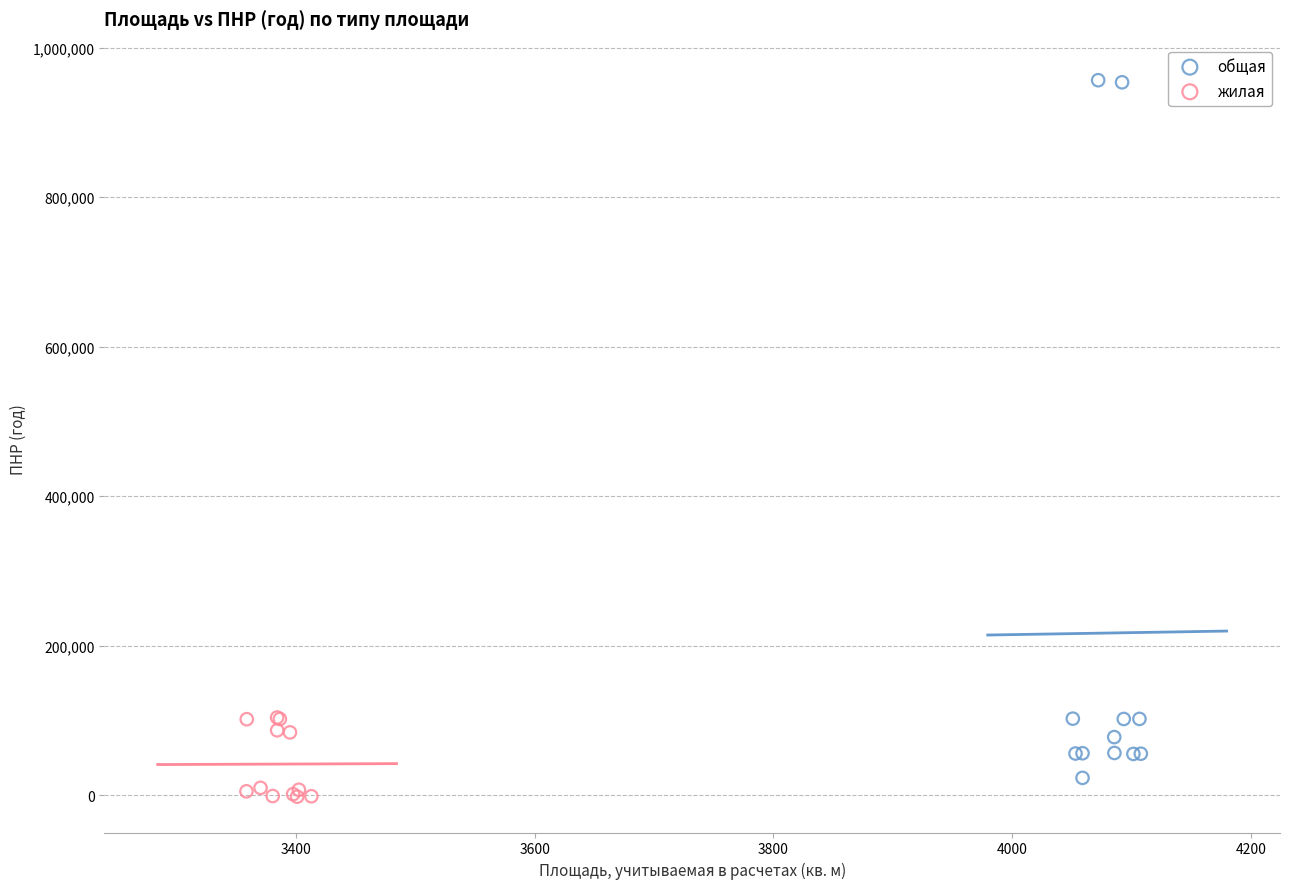

Which series reaches the maximum Y coordinate?

общая